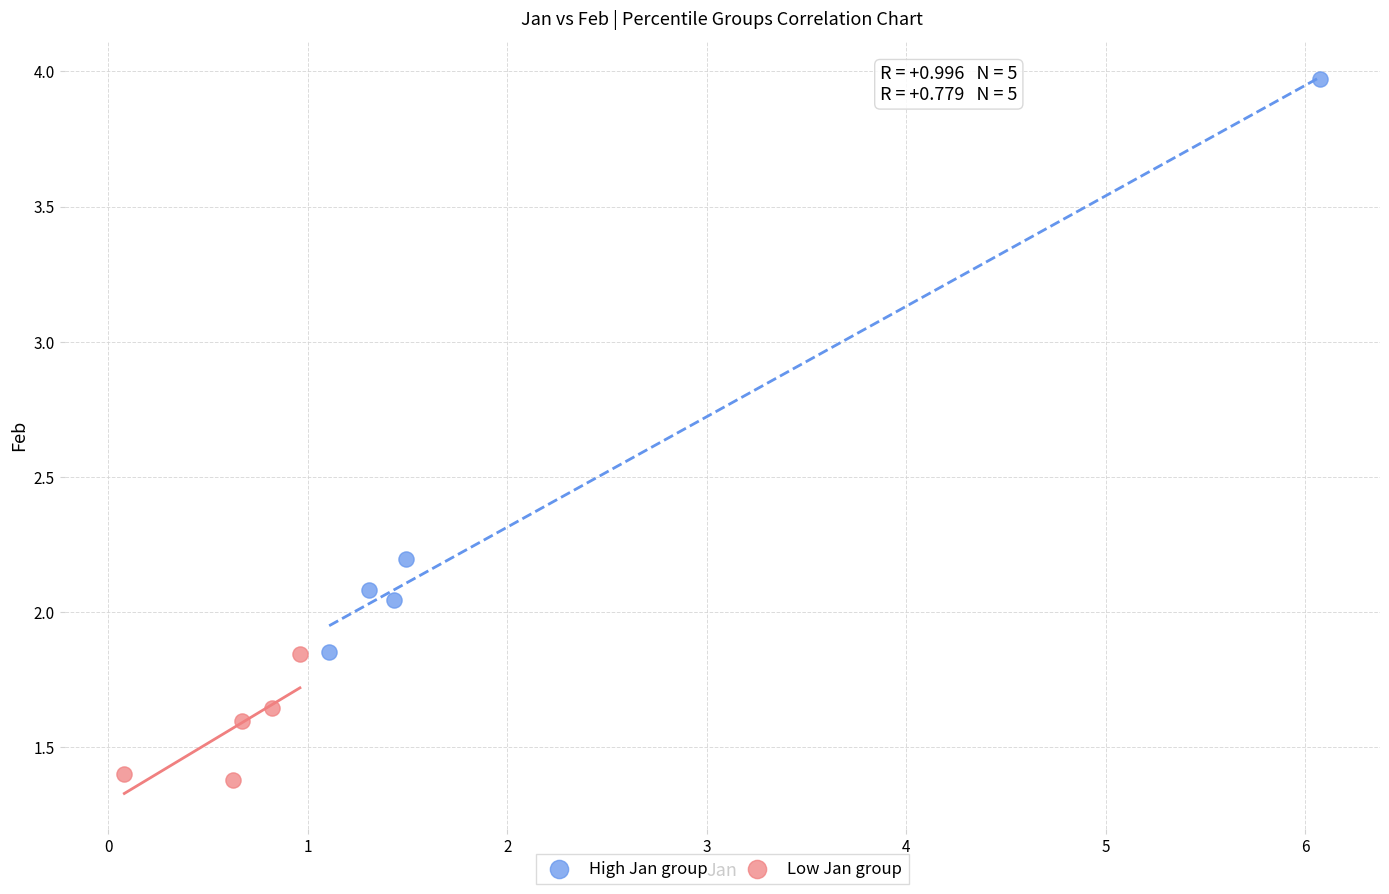

Which series has the largest Y range (max minus min)?

High Jan group